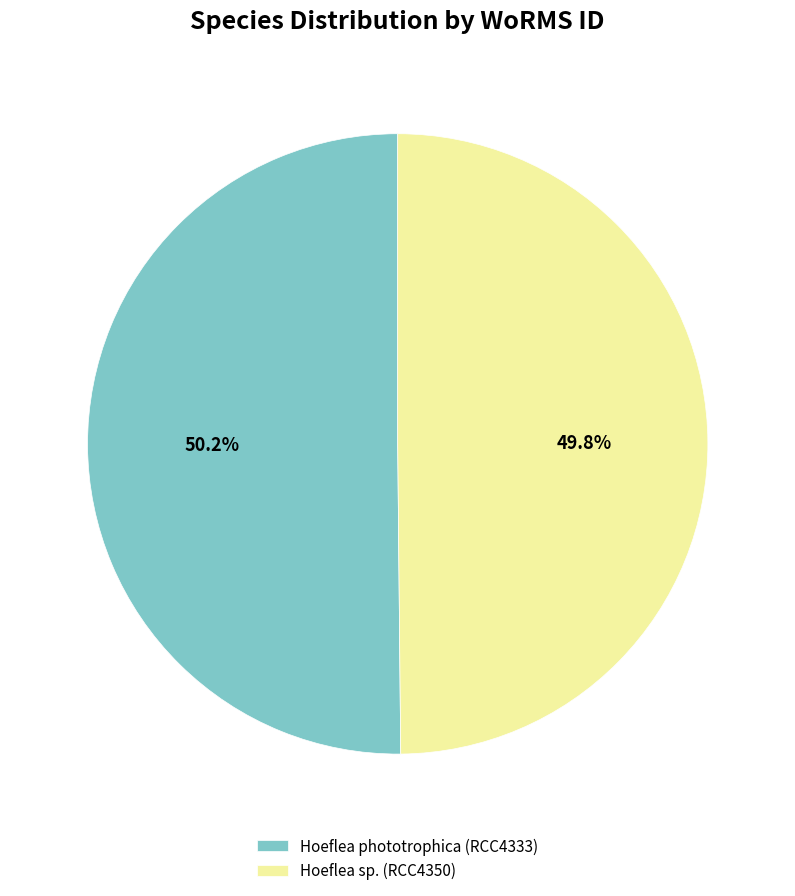

Count the number of slices in the pie.

2